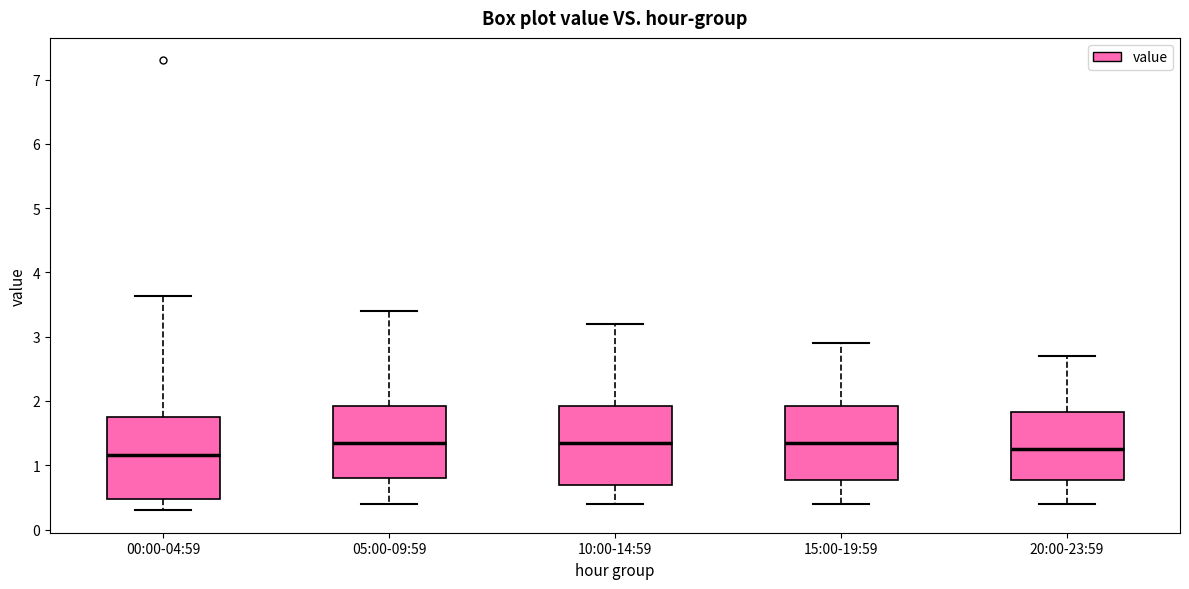

Where does the upper whisker of the box for 15:00-19:59 end on the y-axis? The values are not printed on the chart, so give them approximately, as read against the axis.

2.9